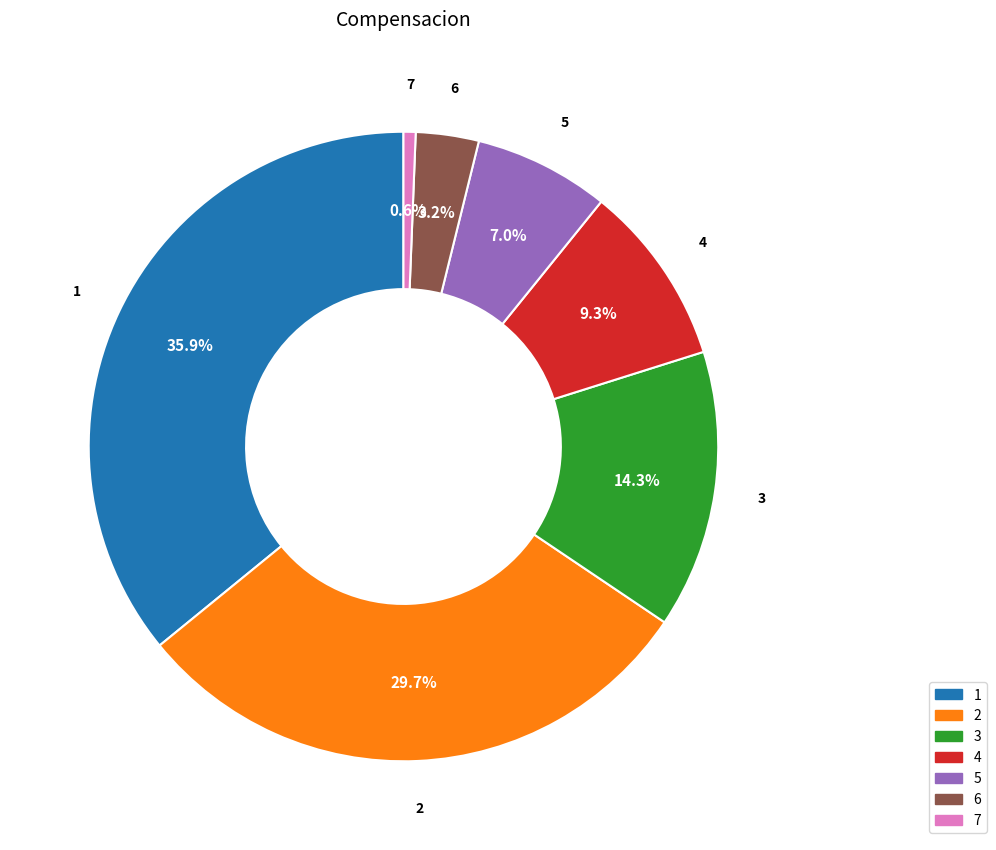

Which has a higher value, 5 or 4?

4